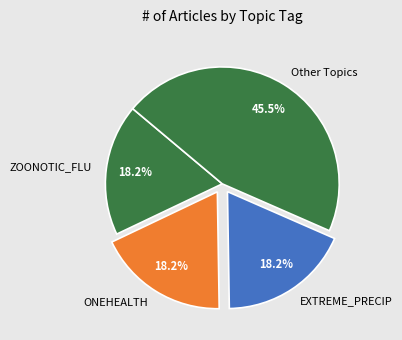

Between Other Topics and EXTREME_PRECIP, which is larger?

Other Topics